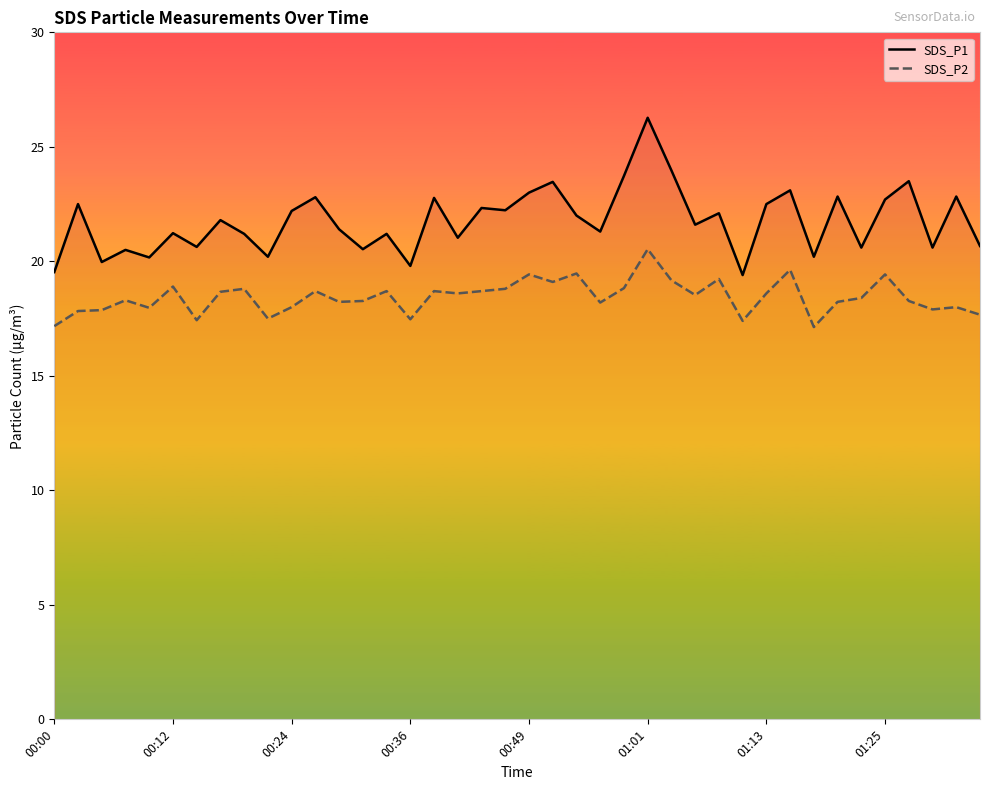

List the series in order of their peak value, lowest first.

SDS_P2, SDS_P1